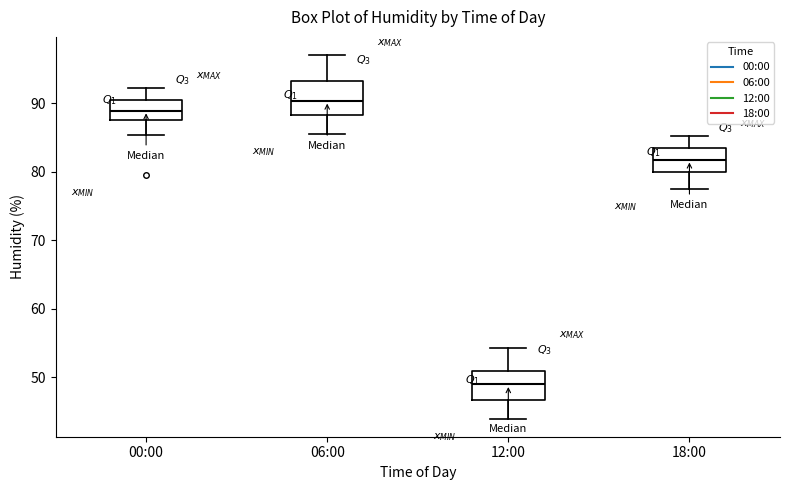

Where does the upper whisker of the box for 06:00 end on the y-axis? The values are not printed on the chart, so give them approximately, as read against the axis.

97